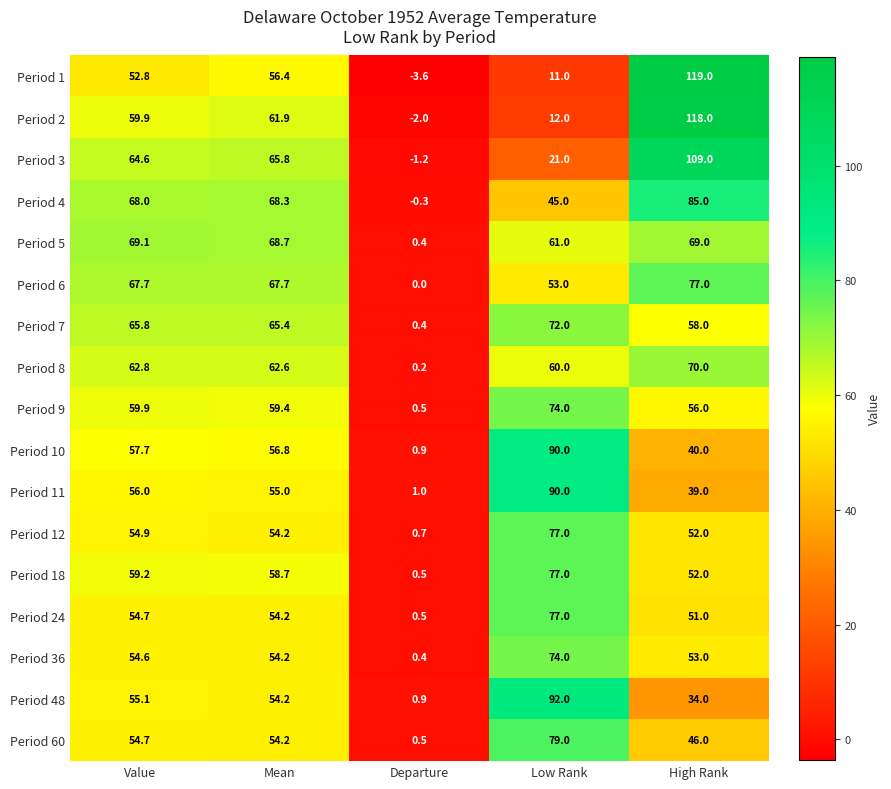

What is the total value across all series at Departure?

-0.2